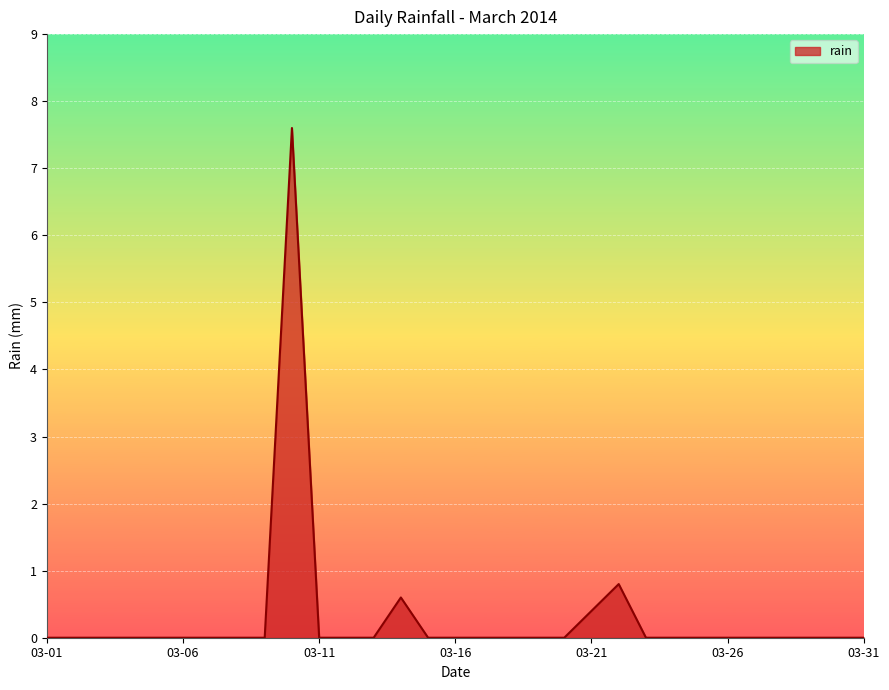

What is the greatest value displayed?

7.6